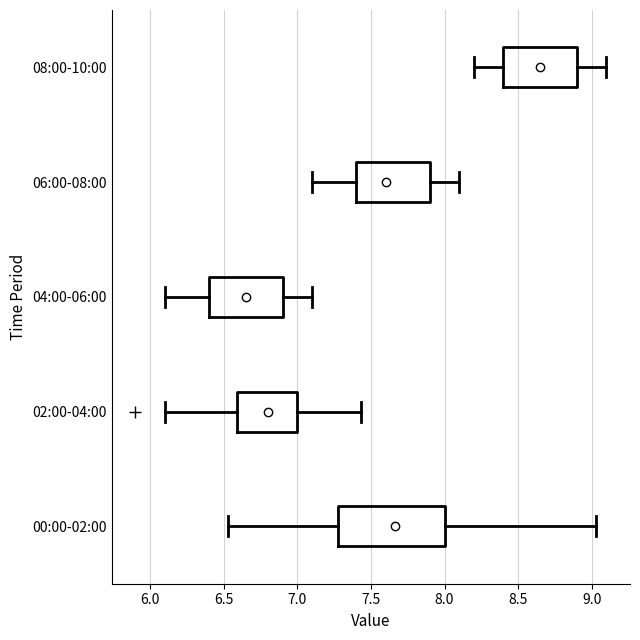

Reading bottom to top, transcribe this box plot: for each box, give where its median line is, the range the box spans, and where its two whiskers end, as read against the x-axis. The values are not printed on the chart, so give them approximately, as read against the axis.

00:00-02:00: median 7.65, box 7.30 to 8.00, whiskers 6.55 to 9.05
02:00-04:00: median 6.80, box 6.60 to 7.00, whiskers 6.10 to 7.45
04:00-06:00: median 6.65, box 6.40 to 6.90, whiskers 6.10 to 7.10
06:00-08:00: median 7.60, box 7.40 to 7.90, whiskers 7.10 to 8.10
08:00-10:00: median 8.65, box 8.40 to 8.90, whiskers 8.20 to 9.10